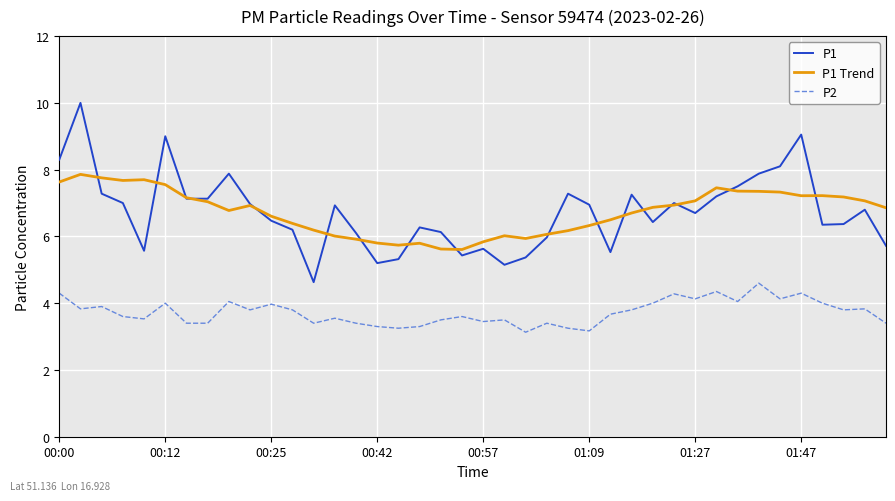

What is the minimum value for P1 Trend?

5.6